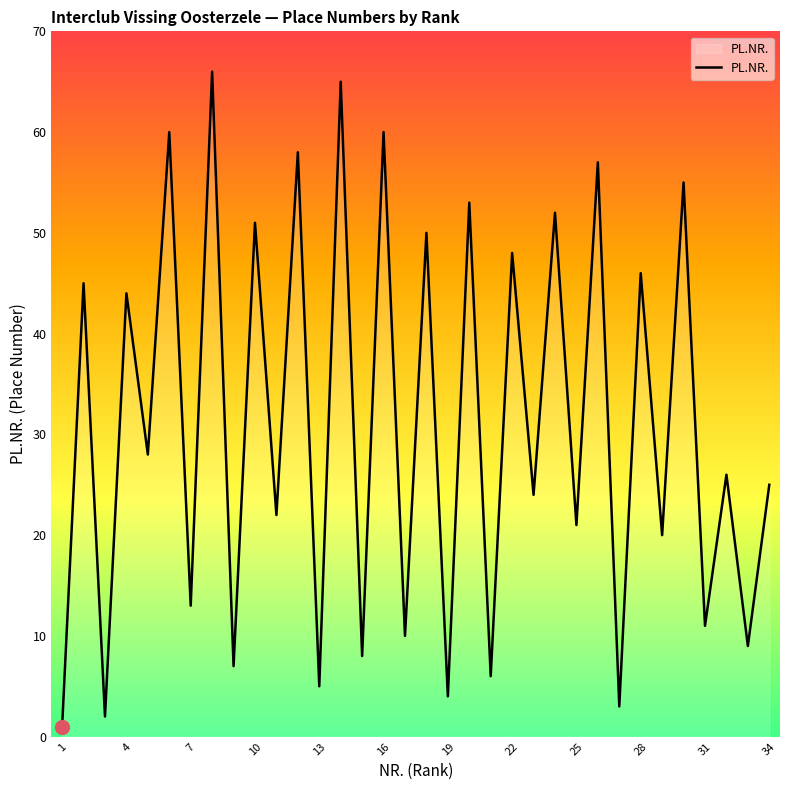

What is the greatest value displayed?

66